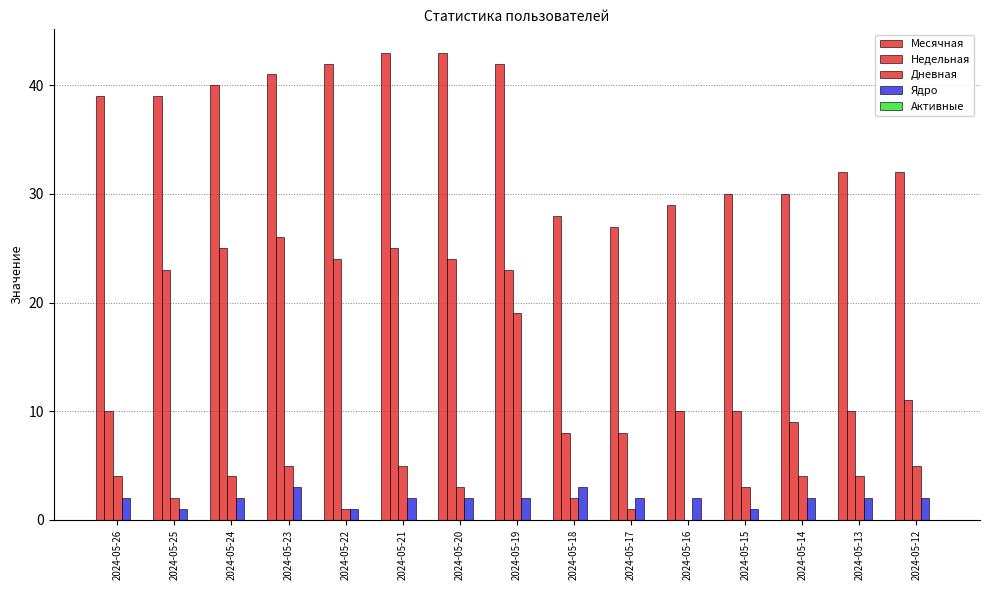

How many categories are shown in the chart?

15